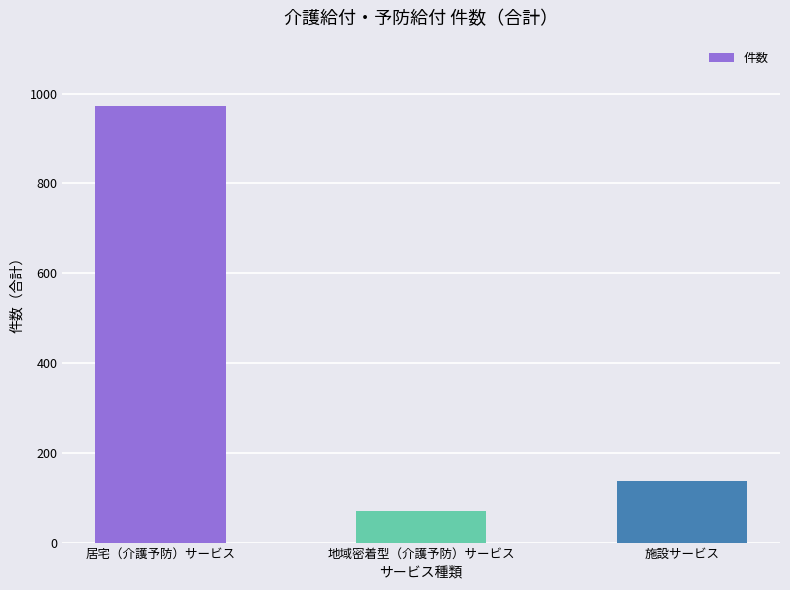

What is the average value?

393